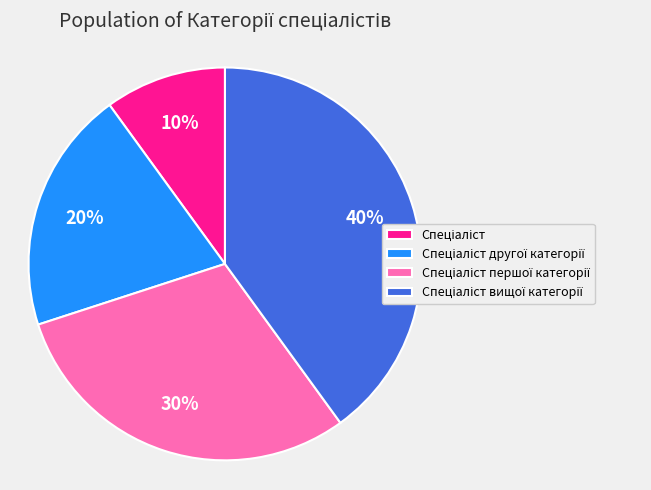

Does any single category account for the majority?

No